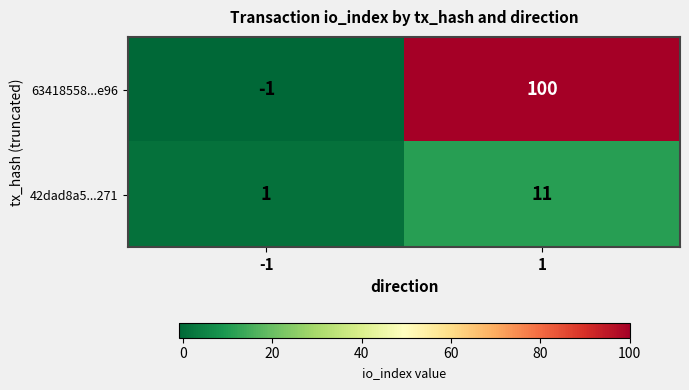

What value does the 42dad8a5...271 series have at 1, to the nearest 10?

10